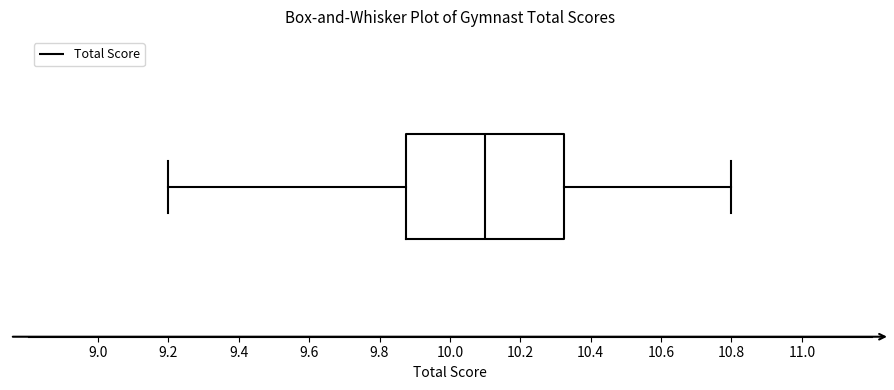

Transcribe this box plot: give where the median line is, the range the box spans, and where the two whiskers end, as read against the x-axis. The values are not printed on the chart, so give them approximately, as read against the axis.

median 10.10, box 9.88 to 10.32, whiskers 9.20 to 10.80